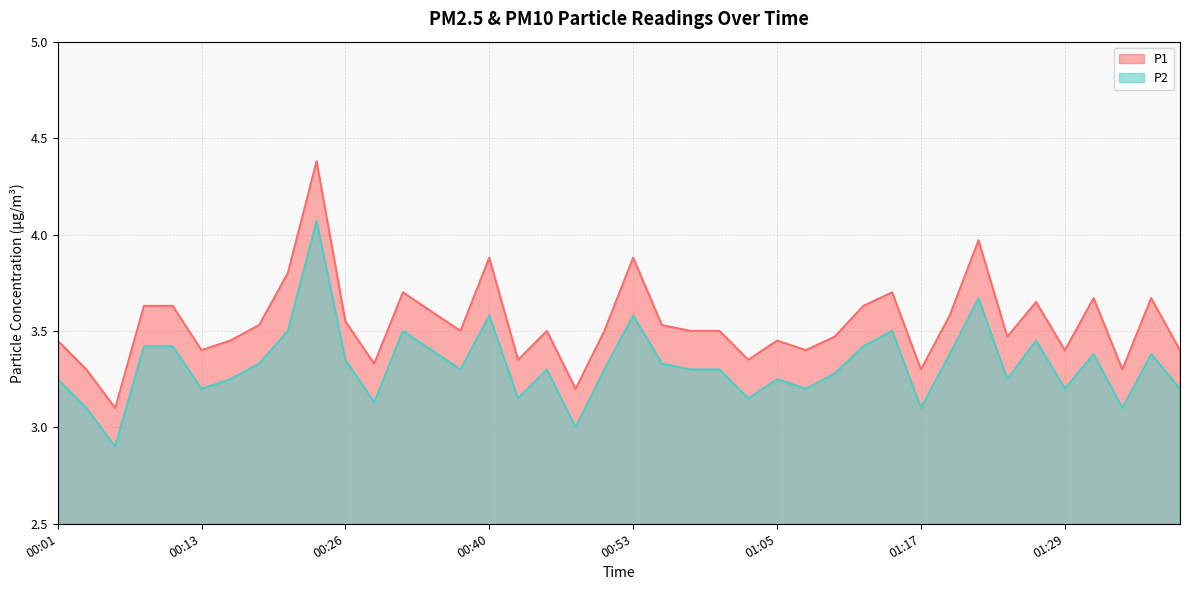

List the labels in order of P1 value, largest first.

00:23, 01:22, 00:40, 00:53, 00:21, 00:31, 01:14, 01:31, 01:36, 01:27, 00:09, 00:11, 01:12, 00:33, 01:19, 00:26, 00:18, 00:55, 00:38, 00:45, 00:50, 00:57, 01:00, 01:10, 01:24, 00:01, 00:16, 01:05, 00:13, 01:07, 01:29, 01:39, 00:43, 01:02, 00:28, 00:04, 01:17, 01:34, 00:48, 00:06